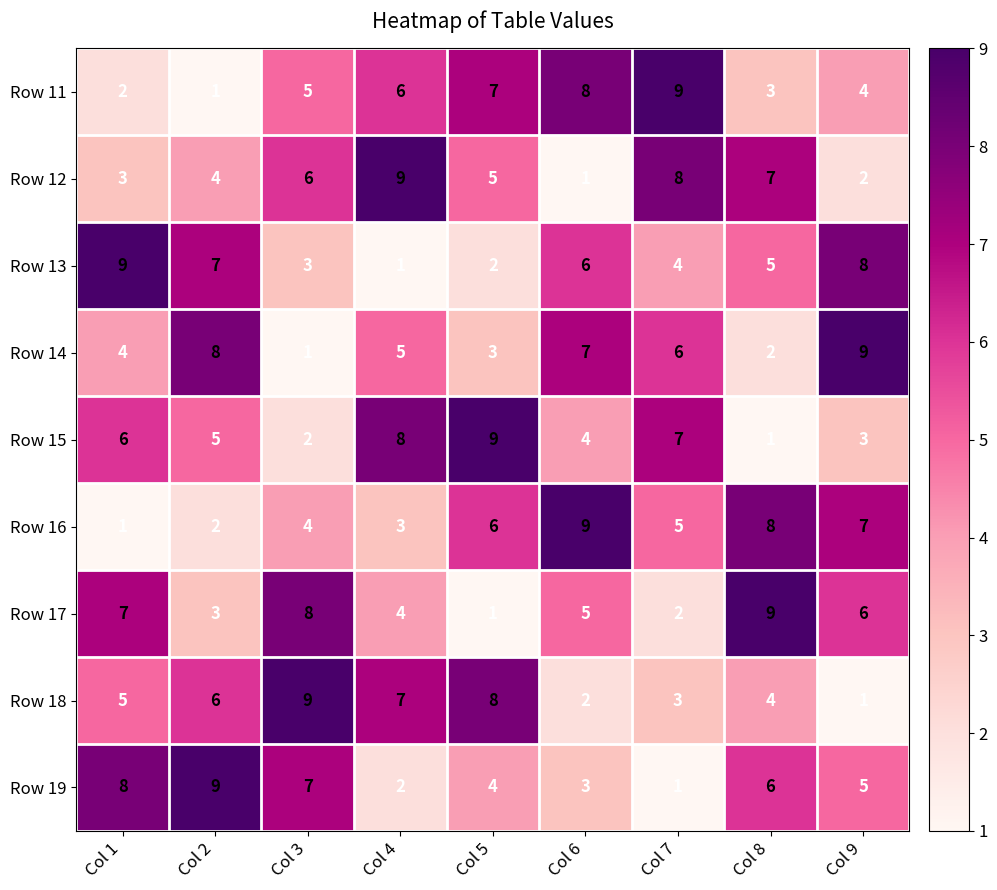

What is the highest value of the Row 18 series?

9